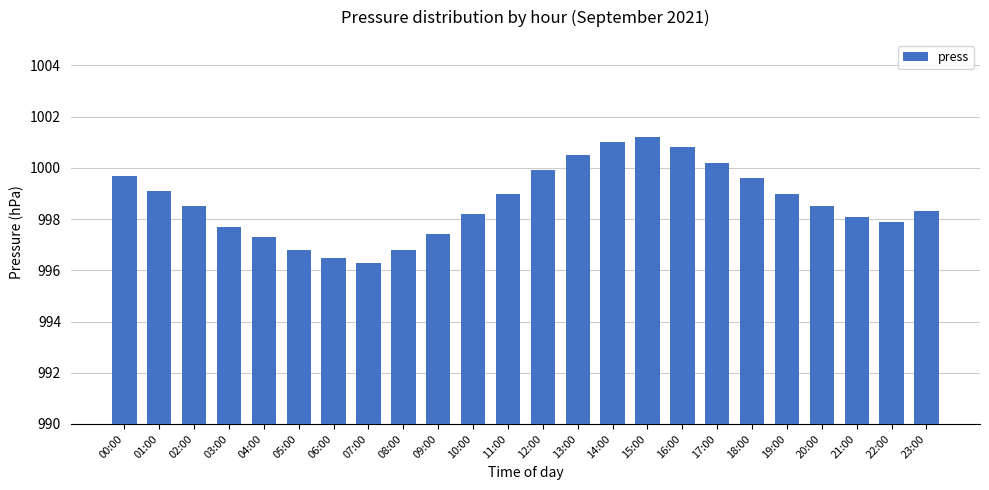

Which label corresponds to the smallest value in the chart?

07:00